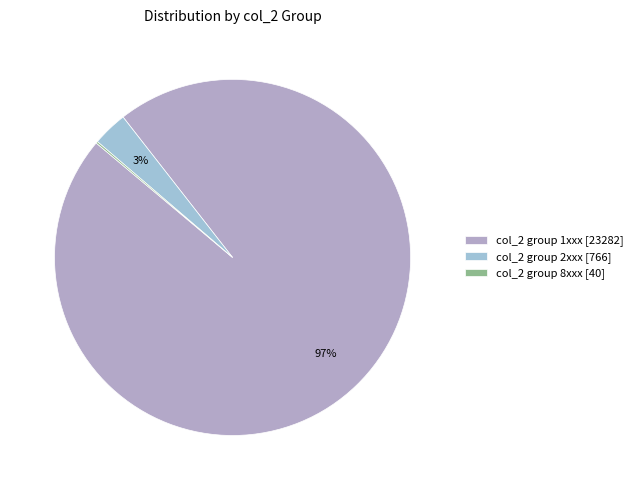

To the nearest percent, what is the average slice percentage?

33%